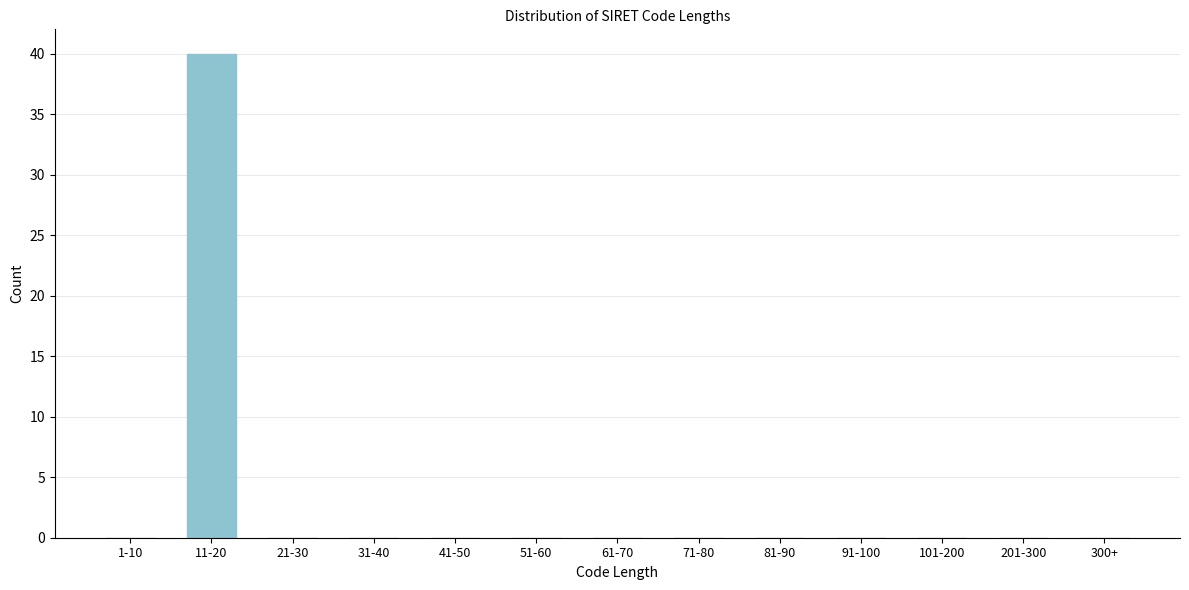

Reading left to right, what are all the values shown in this chart?

1-10=0	11-20=40	21-30=0	31-40=0	41-50=0	51-60=0	61-70=0	71-80=0	81-90=0	91-100=0	101-200=0	201-300=0	300+=0